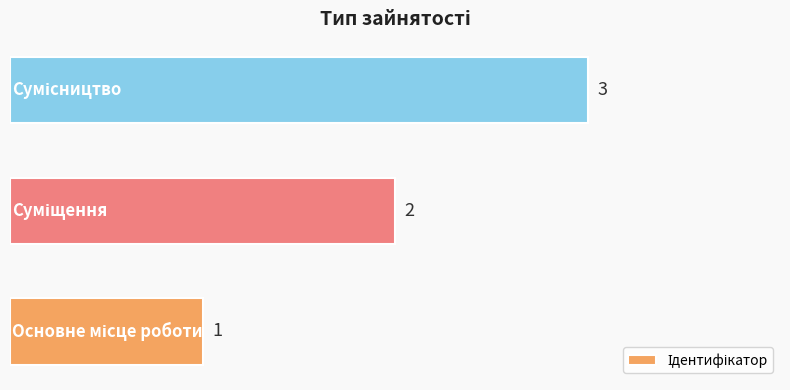

Count the values in the range 1 to 3.

3